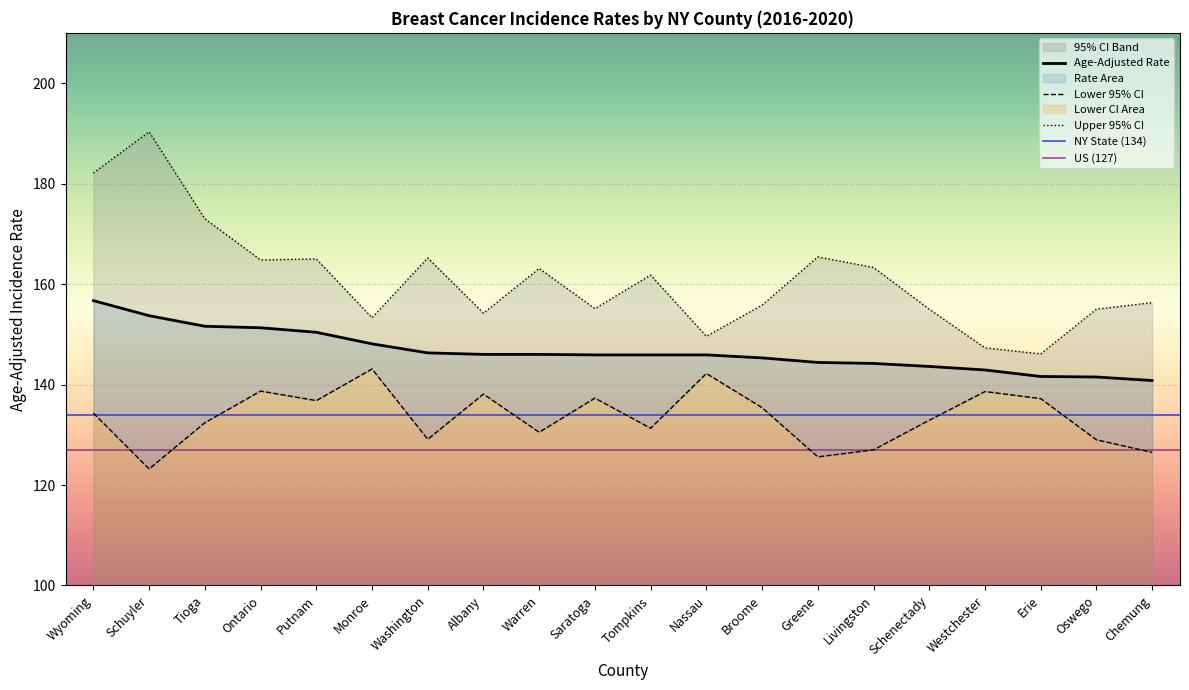

The value of Age-Adjusted Rate at Albany is 34.9. True or false?

False